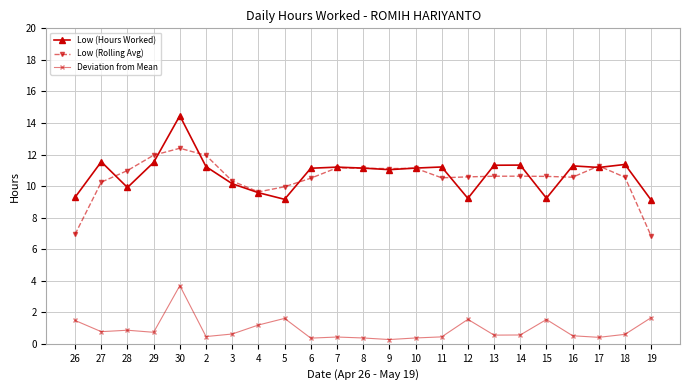

Where is the first local maximum for Low (Rolling Avg)?

30